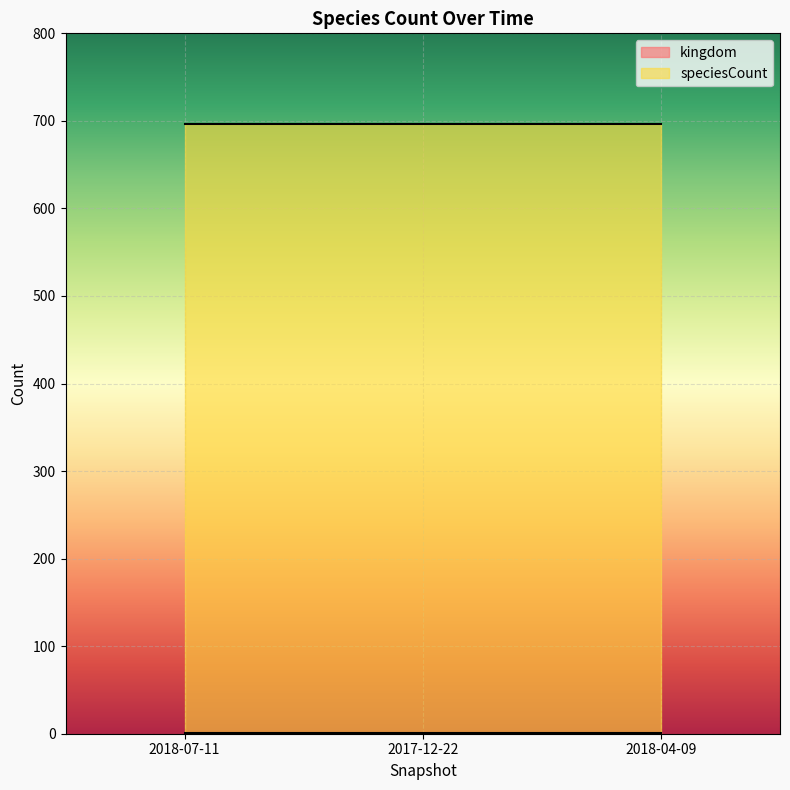

True or false: kingdom has a value of 1 at 2018-04-09.

True